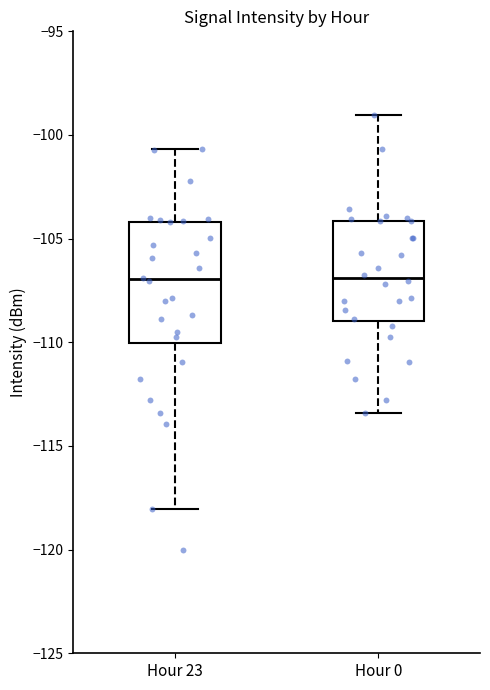

Reading left to right, read every box against the y-axis: the position of its median line, the range the box covers, and the ends of its whiskers. The values are not printed on the chart, so give them approximately, as read against the axis.

Hour 23: median -107.0, box -110.0 to -104.0, whiskers -118.0 to -100.5
Hour 0: median -107.0, box -109.0 to -104.0, whiskers -113.5 to -99.0